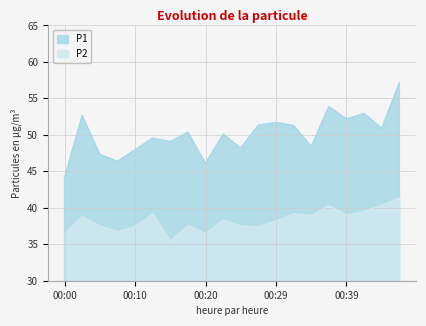

True or false: P2 has more than 2 points higher than both neighbors.

True